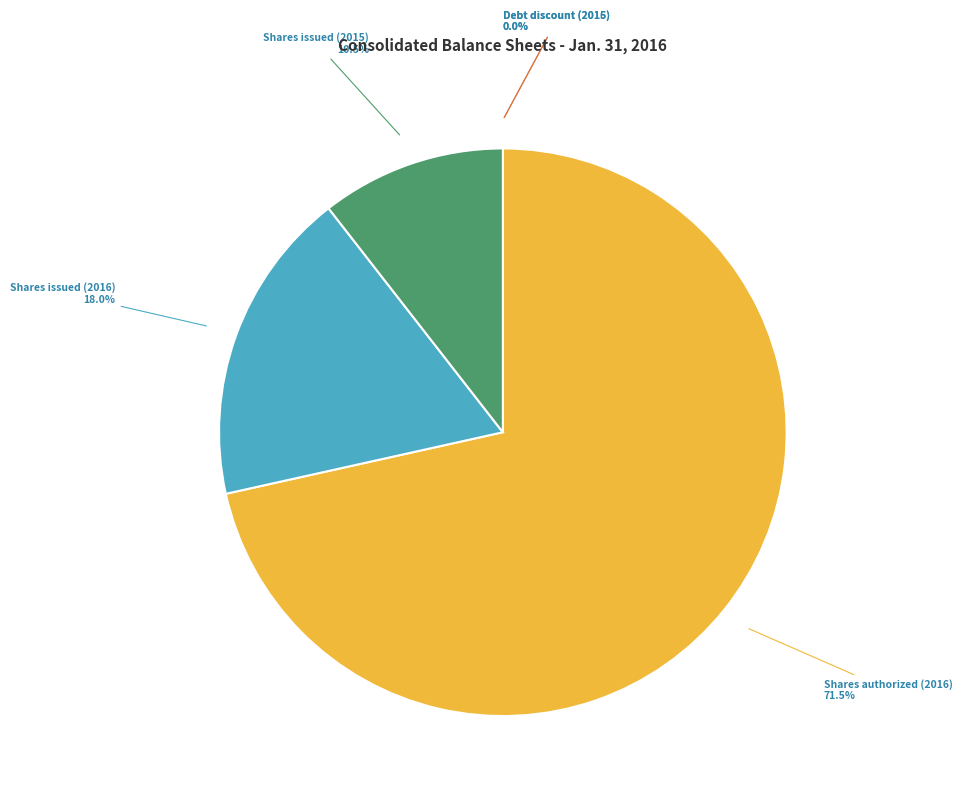

What is the total percentage of Shares issued (2016) and Shares authorized (2016)?

89.5%